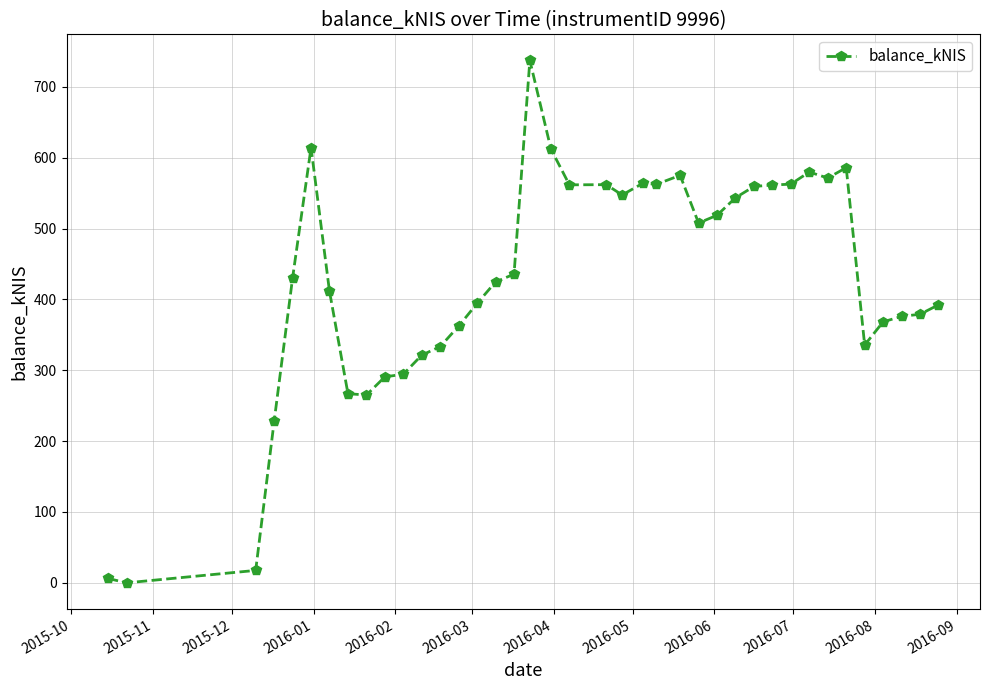

What is the sum of all values?

16659.5